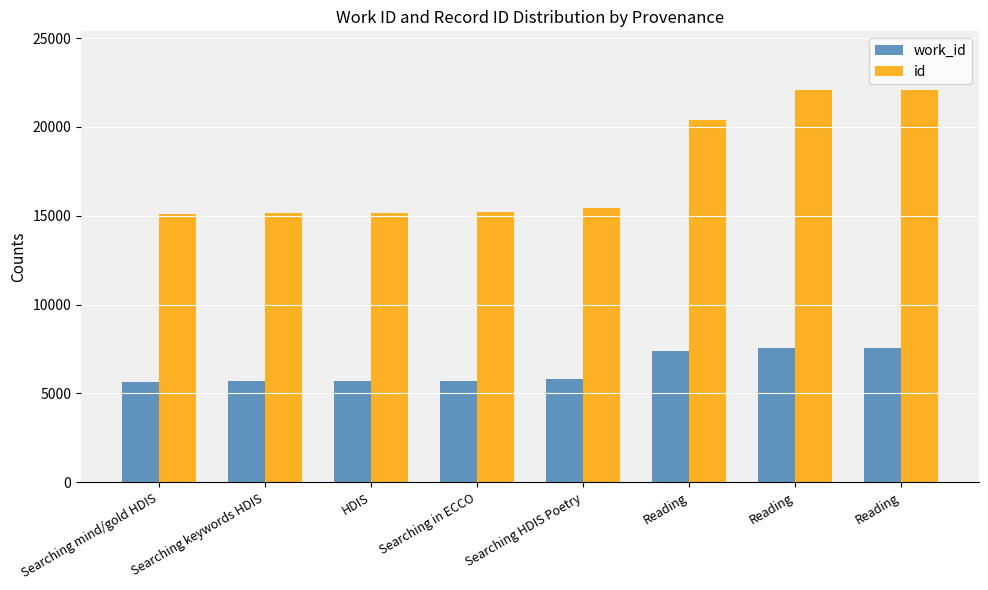

How many bars are there in total?

16